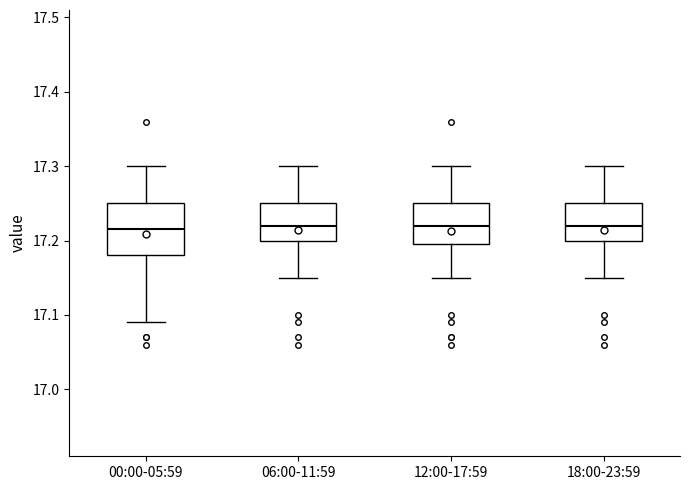

Reading left to right, read every box against the y-axis: the position of its median line, the range the box covers, and the ends of its whiskers. The values are not printed on the chart, so give them approximately, as read against the axis.

00:00-05:59: median 17.22, box 17.18 to 17.25, whiskers 17.09 to 17.30
06:00-11:59: median 17.22, box 17.20 to 17.25, whiskers 17.15 to 17.30
12:00-17:59: median 17.22, box 17.20 to 17.25, whiskers 17.15 to 17.30
18:00-23:59: median 17.22, box 17.20 to 17.25, whiskers 17.15 to 17.30